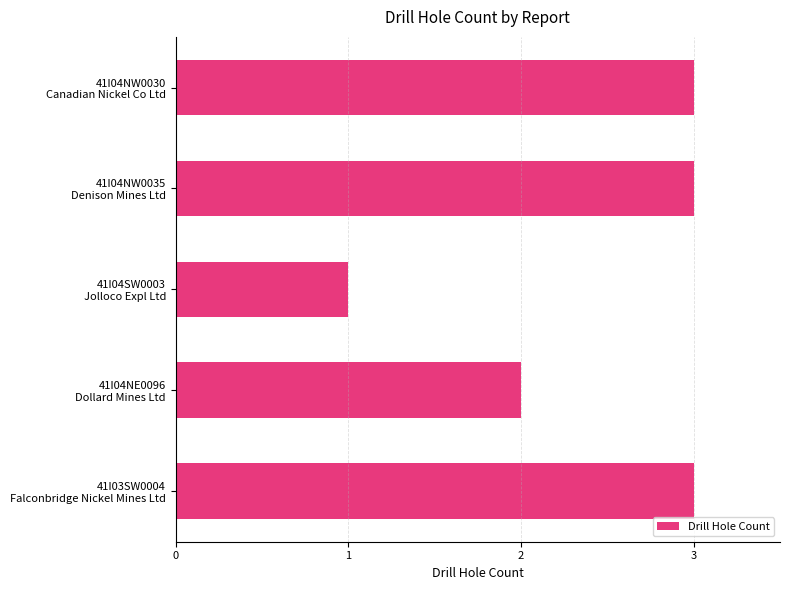

What is the greatest value displayed?

3